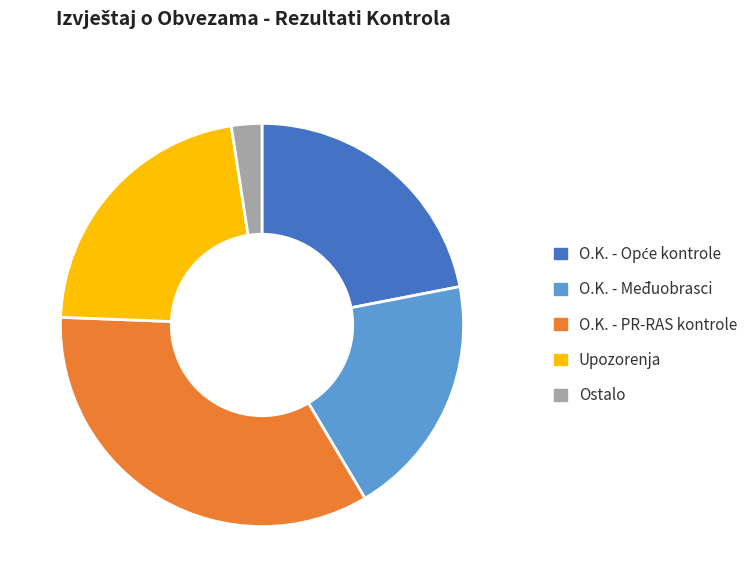

How many slices are in this pie chart?

5